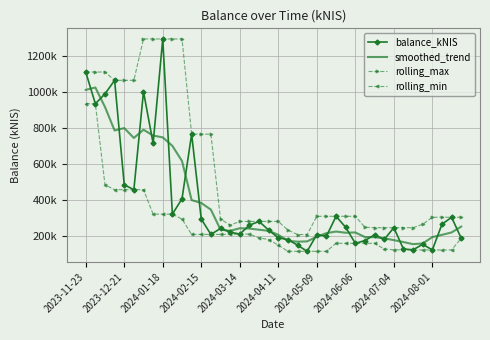

Which series has the largest total across all categories?

rolling_max